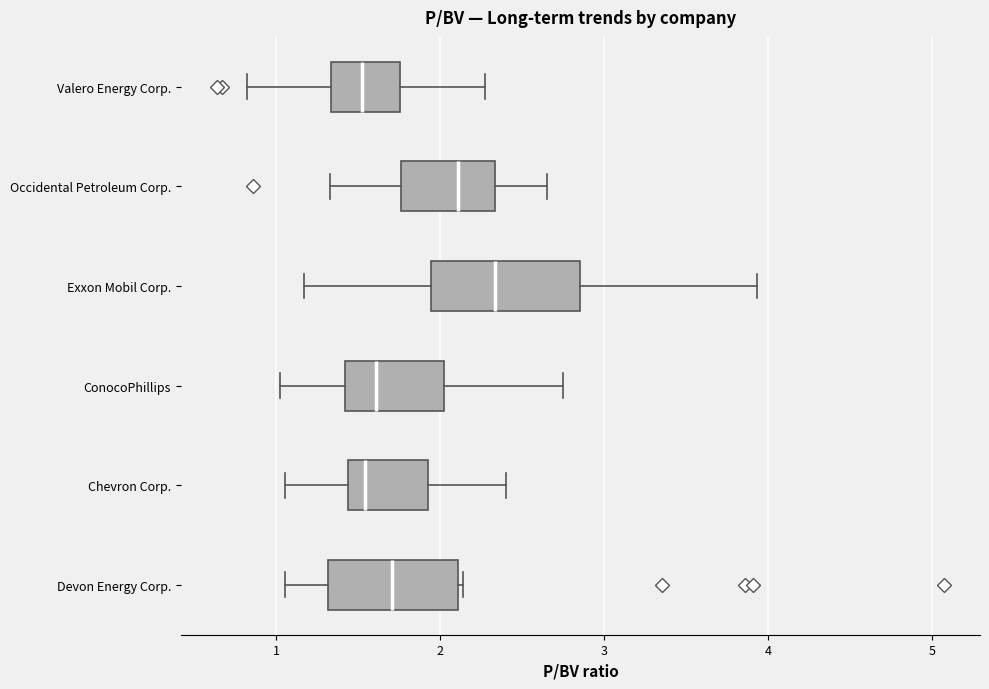

Where does the median line of the box for Valero Energy Corp. sit on the x-axis? The values are not printed on the chart, so give them approximately, as read against the axis.

1.5